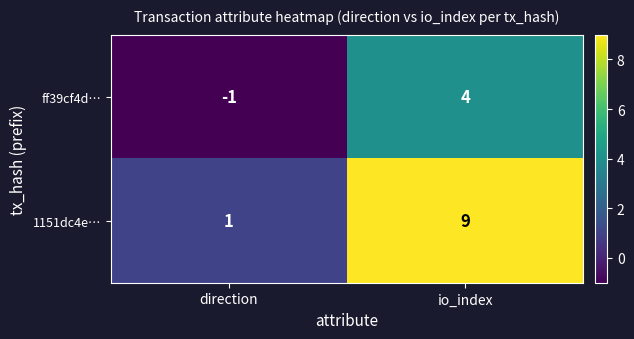

What is the difference between the ff39cf4d… values at io_index and direction?

5